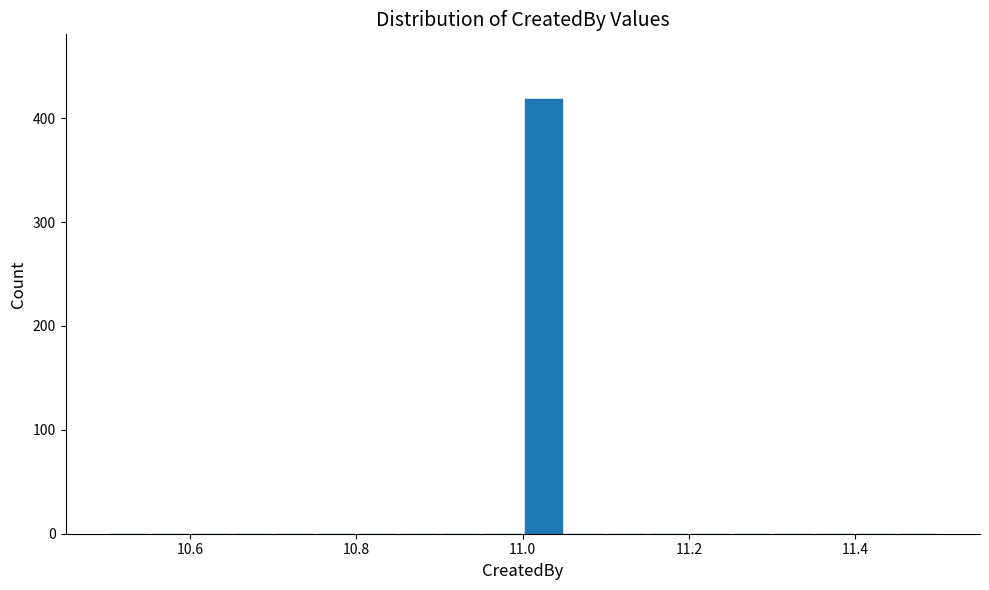

Read against the x-axis, roughly where is the centre of the tallest bar?

11.02